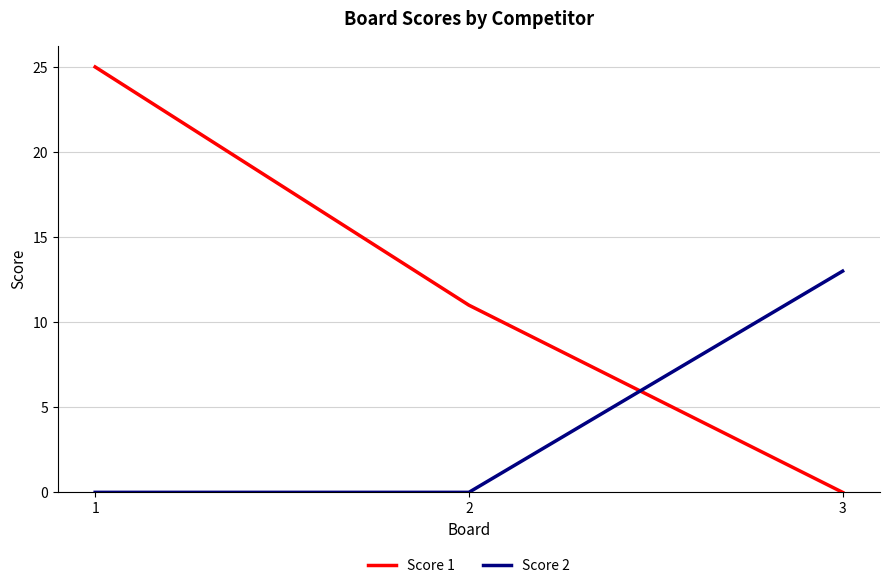

How many Score 1 values are between 0 and 25?

3